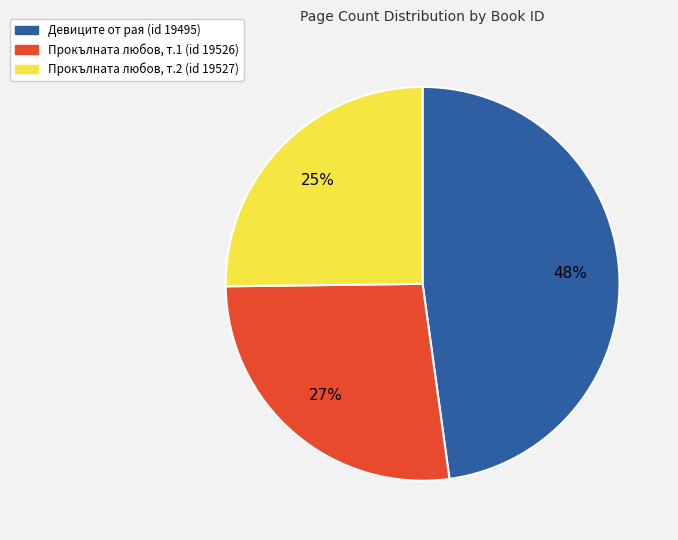

To the nearest percent, what is the average slice percentage?

33%